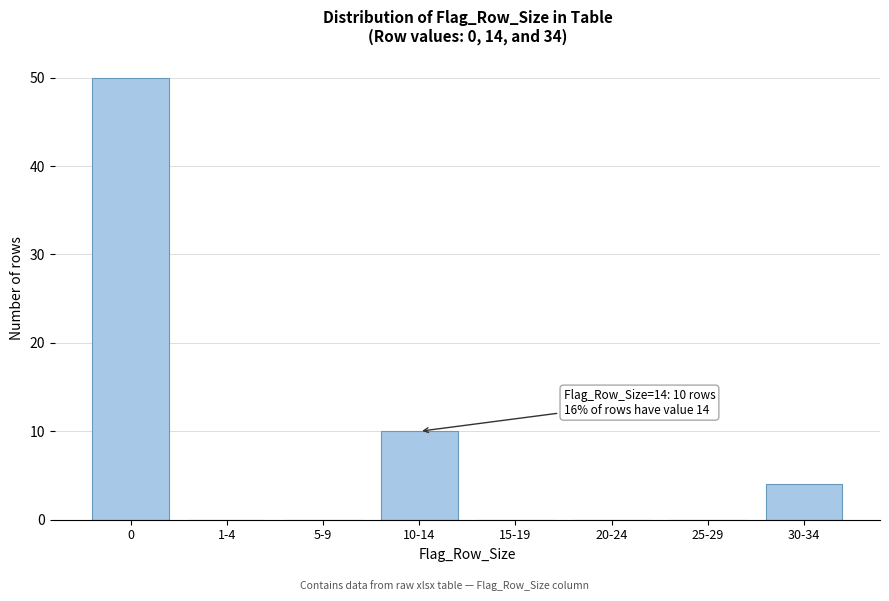

Reading right to left, list all the values displayed in this chart.

30-34=4	25-29=0	20-24=0	15-19=0	10-14=10	5-9=0	1-4=0	0=50